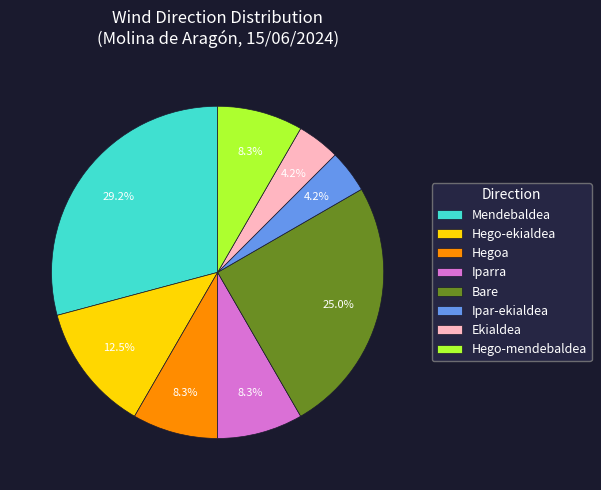

To the nearest percent, what is the combined percentage of Ekialdea and Iparra?

12%